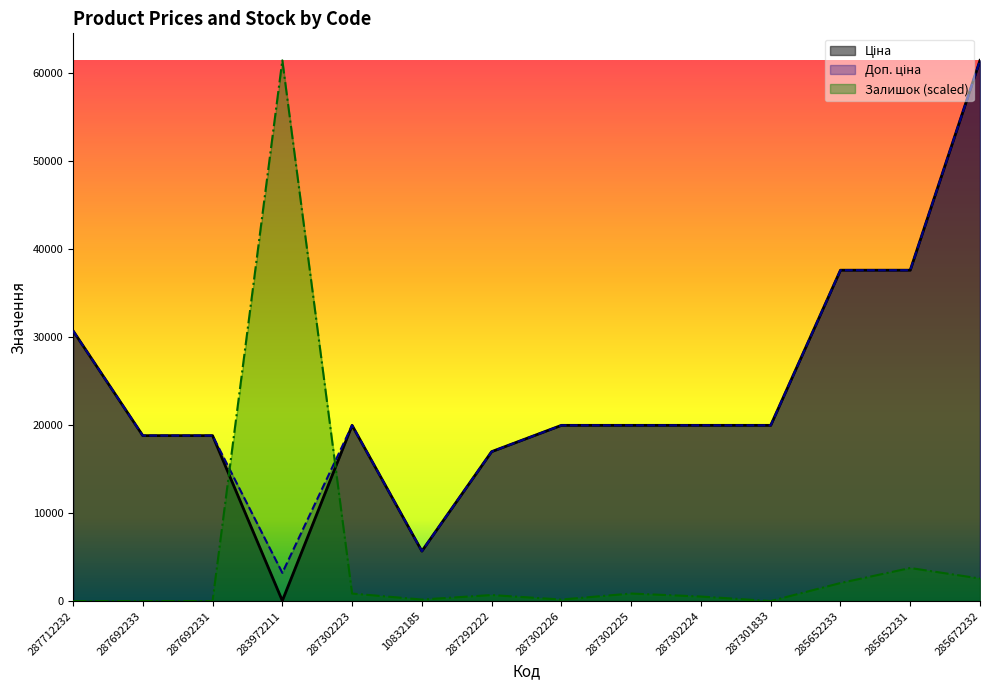

At how many categories does at least one series exceed 56035?

2